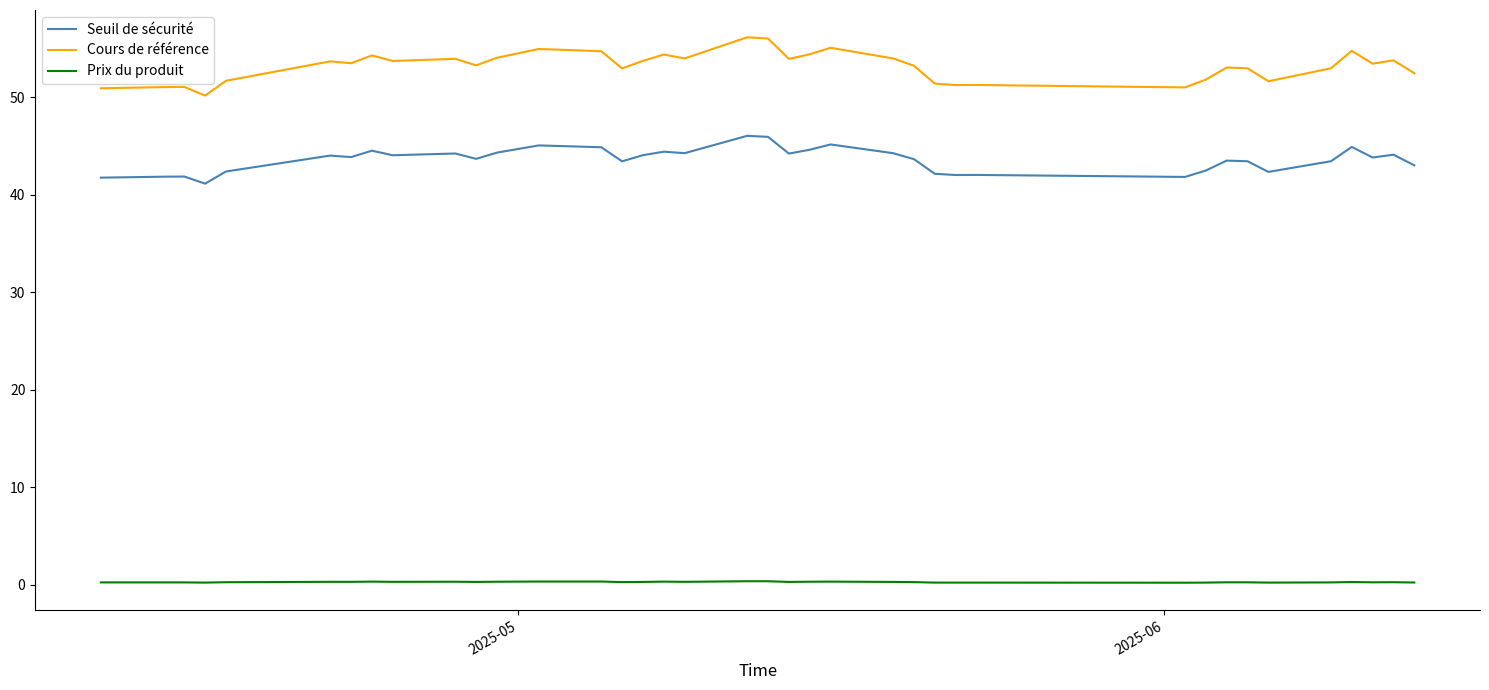

True or false: Seuil de sécurité and Cours de référence cross at least once.

False